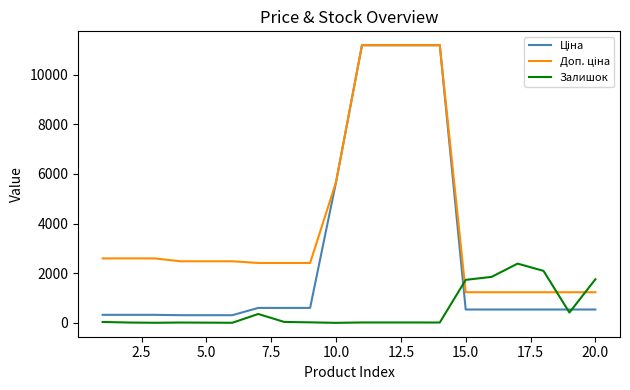

What is the maximum value shown in the chart?

11188.2